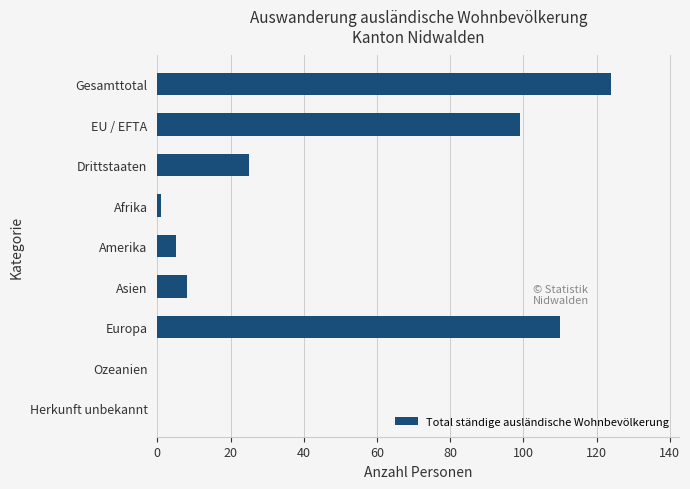

What is the change in value from EU / EFTA to Asien?

-91